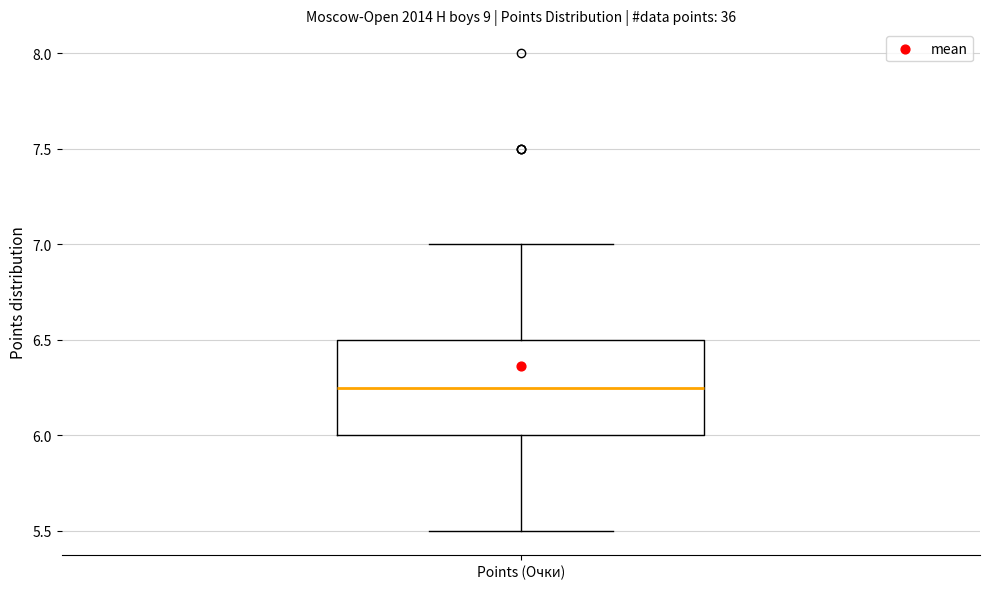

Read this box plot against the y-axis: the position of the median line, the range covered by the box, and the ends of both whiskers. The values are not printed on the chart, so give them approximately, as read against the axis.

median 6.25, box 6.00 to 6.50, whiskers 5.50 to 7.00